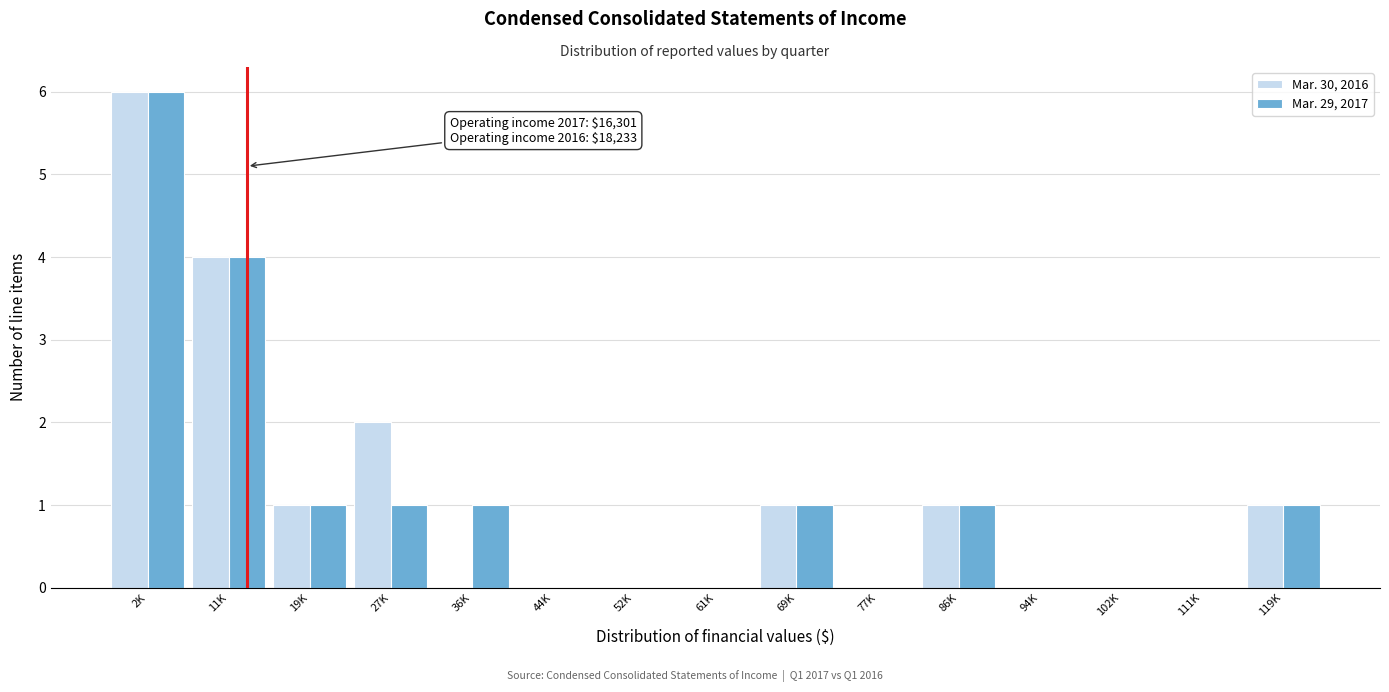

Reading left to right, transcribe all the data shown in this chart.

Mar. 30, 2016: 2K=6	11K=4	19K=1	27K=2	36K=0	44K=0	52K=0	61K=0	69K=1	77K=0	86K=1	94K=0	102K=0	111K=0	119K=1
Mar. 29, 2017: 2K=6	11K=4	19K=1	27K=1	36K=1	44K=0	52K=0	61K=0	69K=1	77K=0	86K=1	94K=0	102K=0	111K=0	119K=1